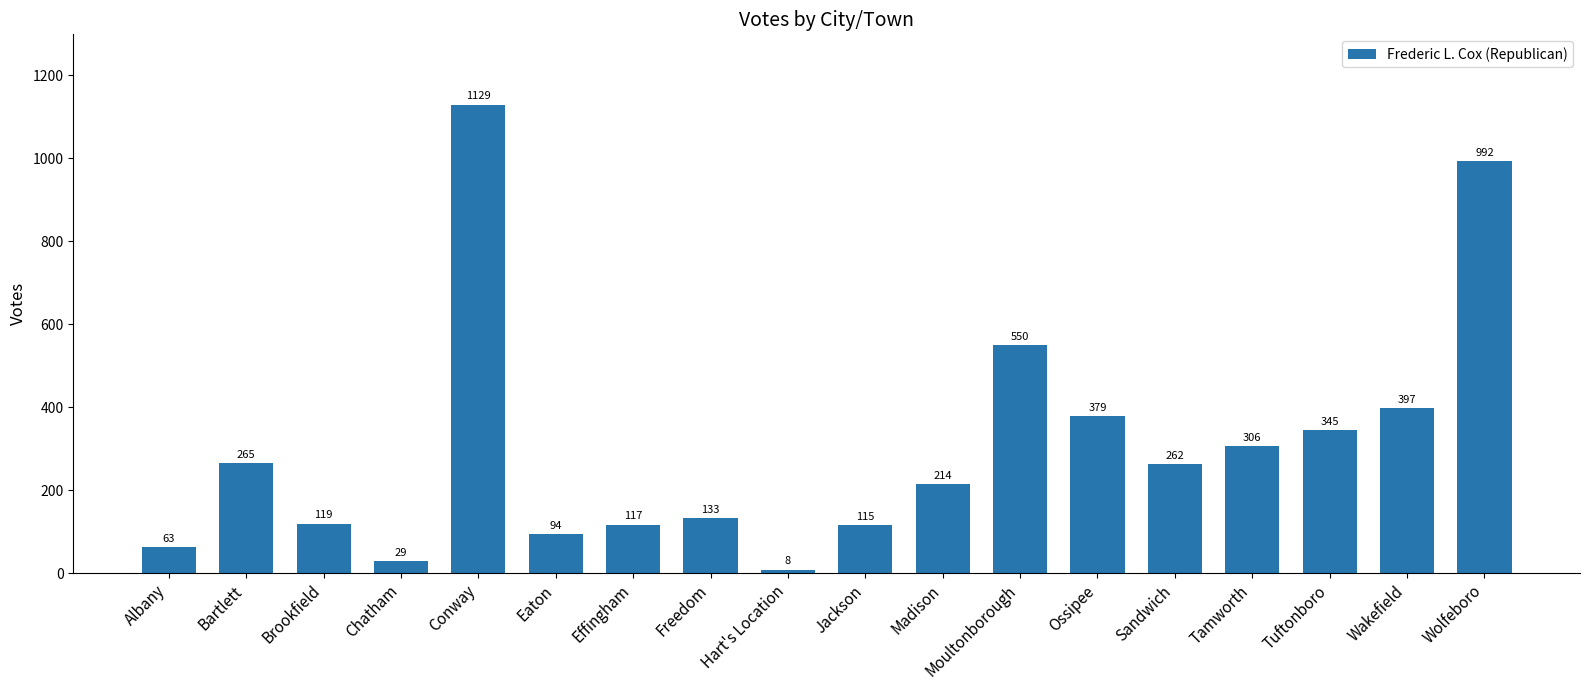

List the labels in order of value, smallest first.

Hart's Location, Chatham, Albany, Eaton, Jackson, Effingham, Brookfield, Freedom, Madison, Sandwich, Bartlett, Tamworth, Tuftonboro, Ossipee, Wakefield, Moultonborough, Wolfeboro, Conway